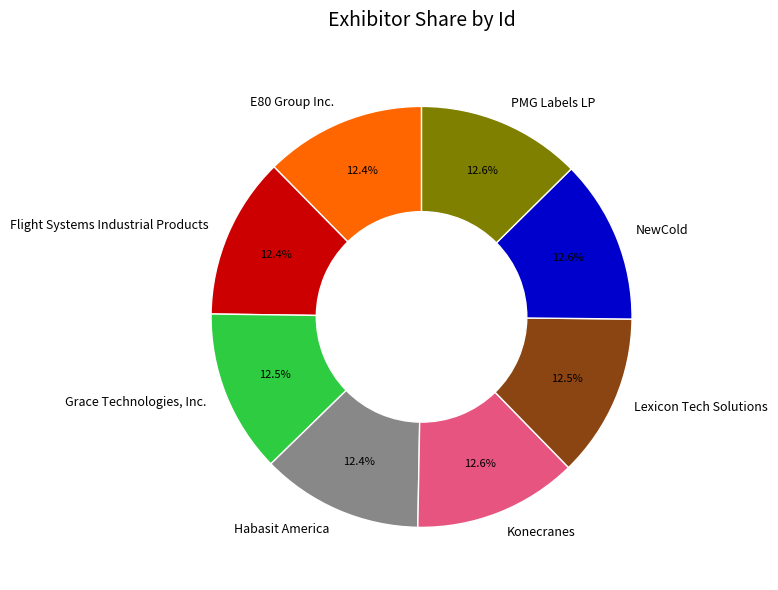

Combined, do Flight Systems Industrial Products and Grace Technologies, Inc. account for over 50%?

No